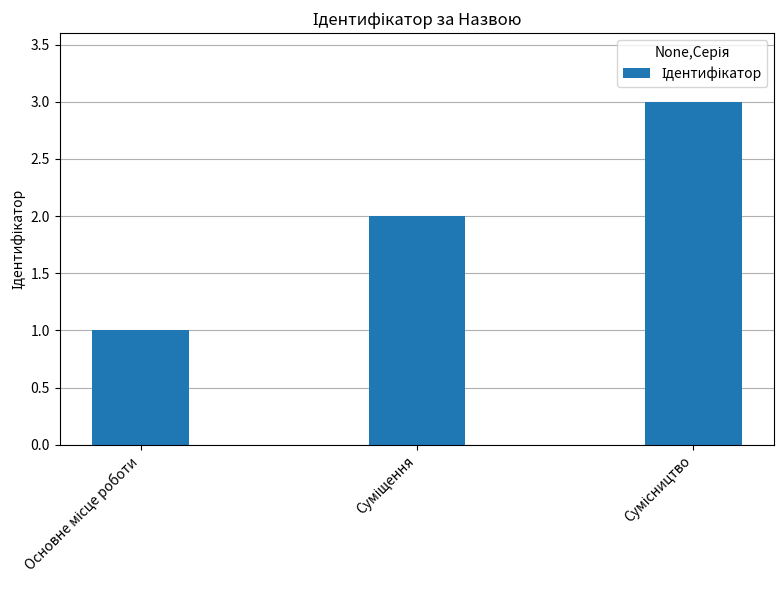

Count the values in the range 1 to 3.

3